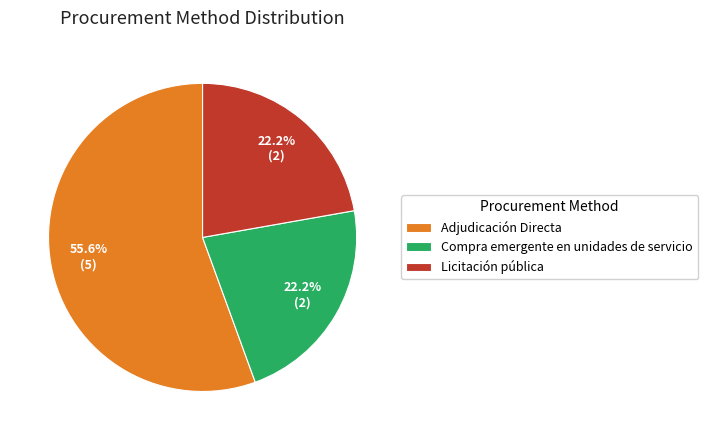

True or false: Adjudicación Directa accounts for 70% of the total.

False